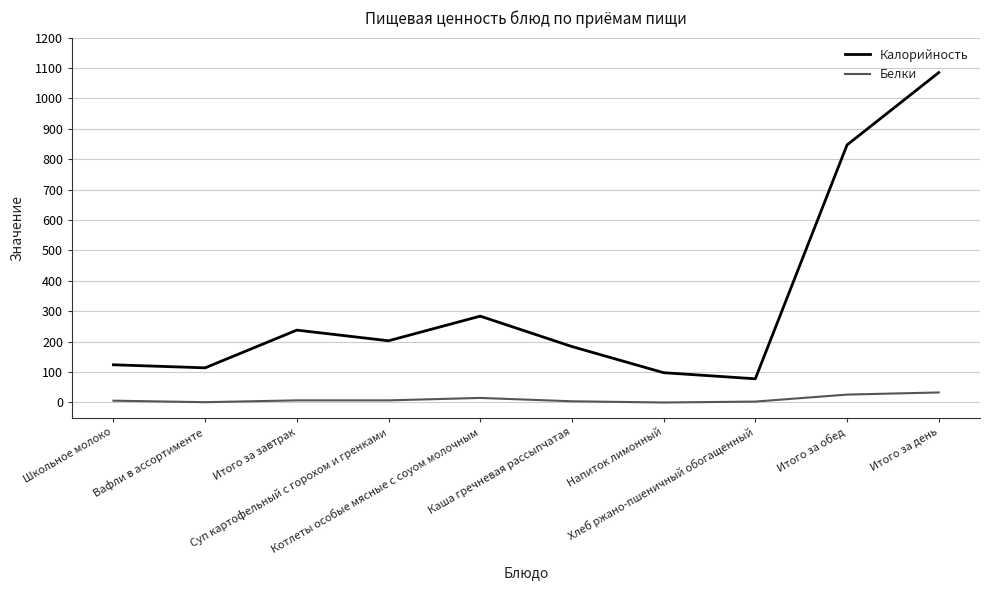

Is this an area chart (filled region under the line)?

No